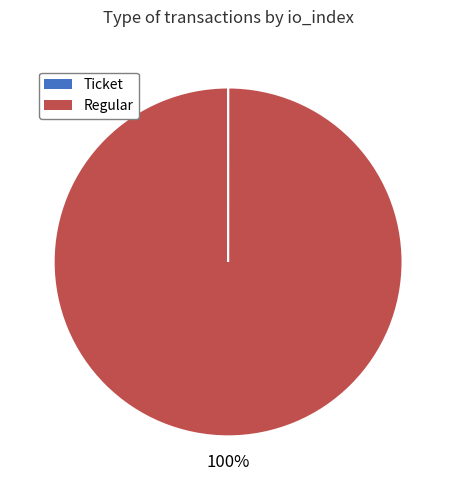

To the nearest percent, what percentage of the pie is Regular?

100%